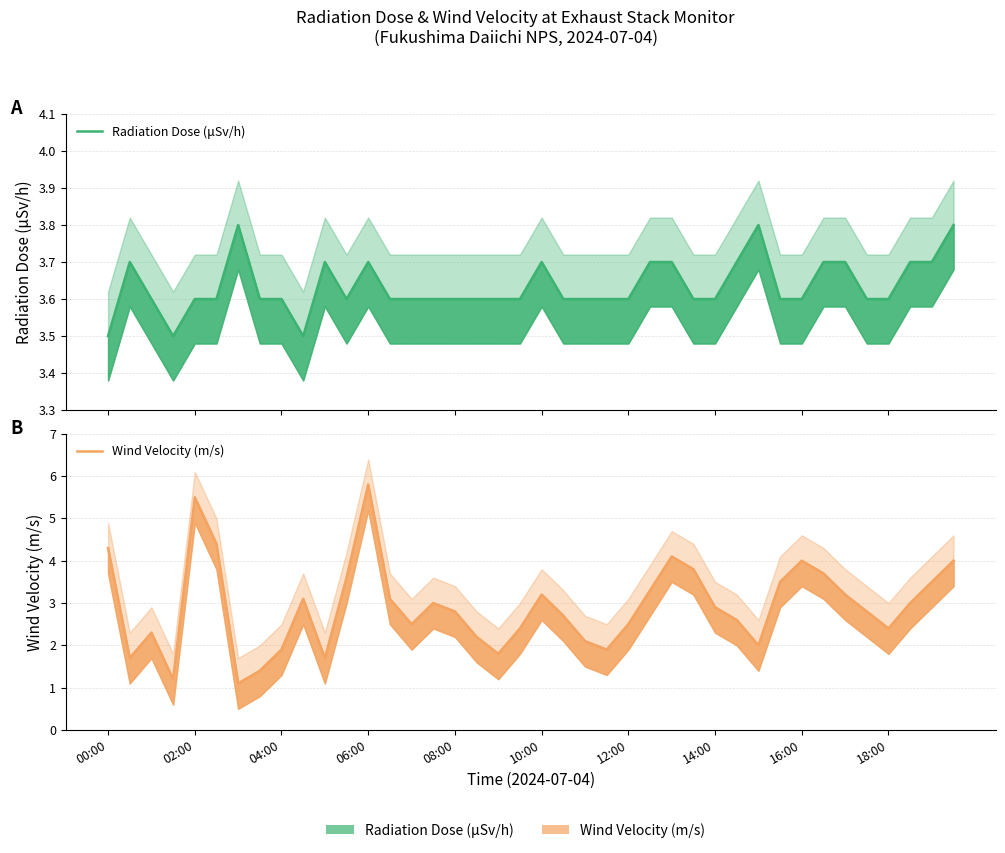

True or false: Radiation Dose (μSv/h) and Wind Velocity (m/s) intersect in this chart.

True